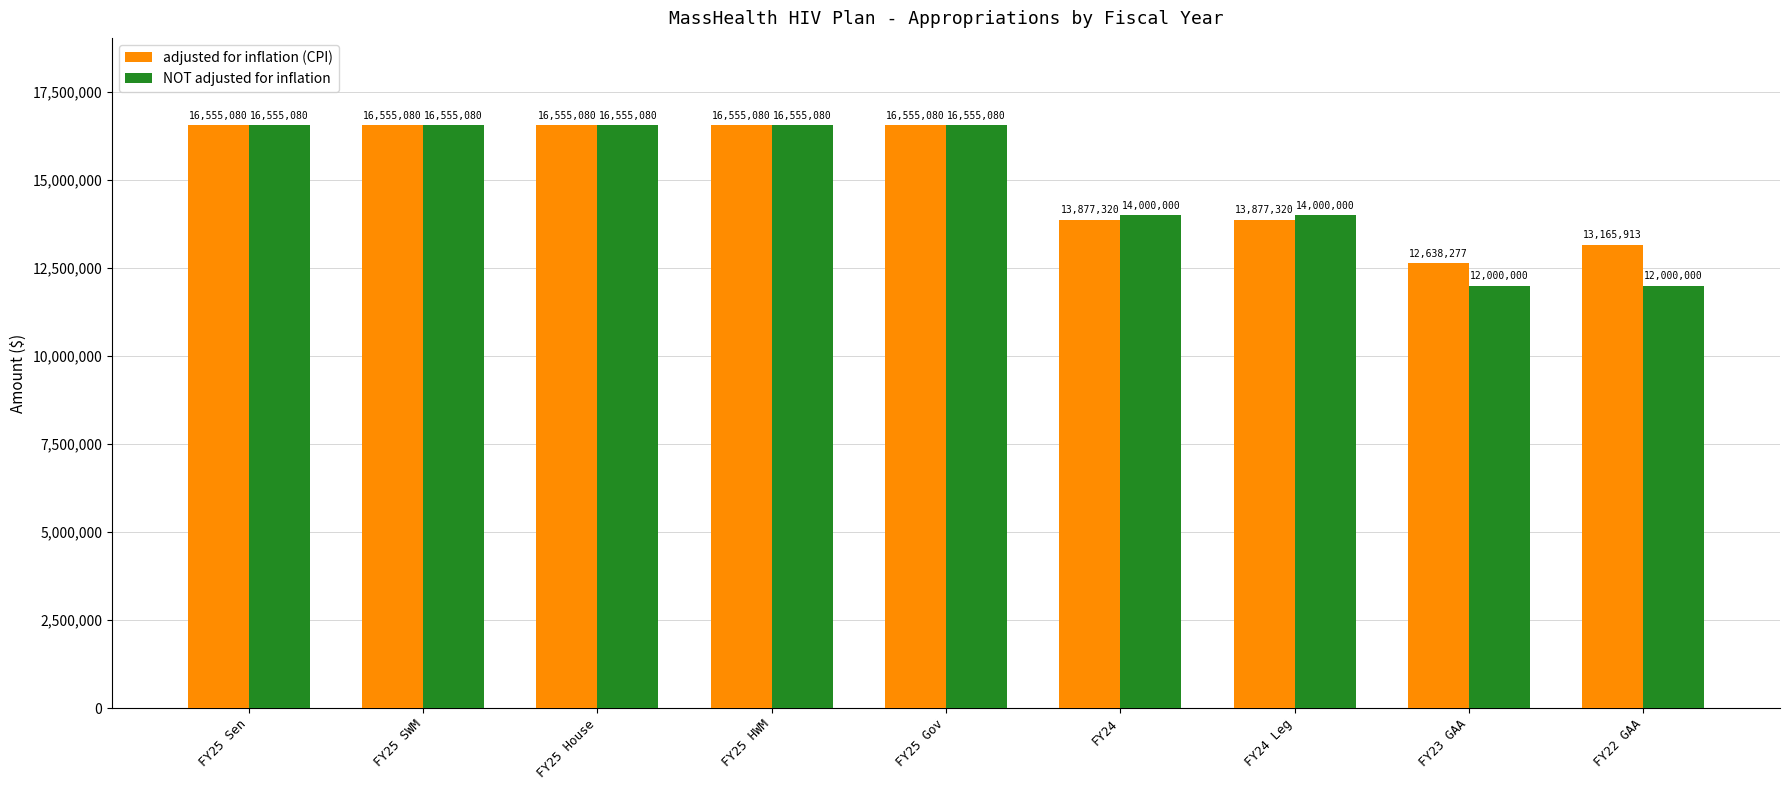

What is the value of the adjusted for inflation (CPI) bar at the 2nd from the left?

16555080